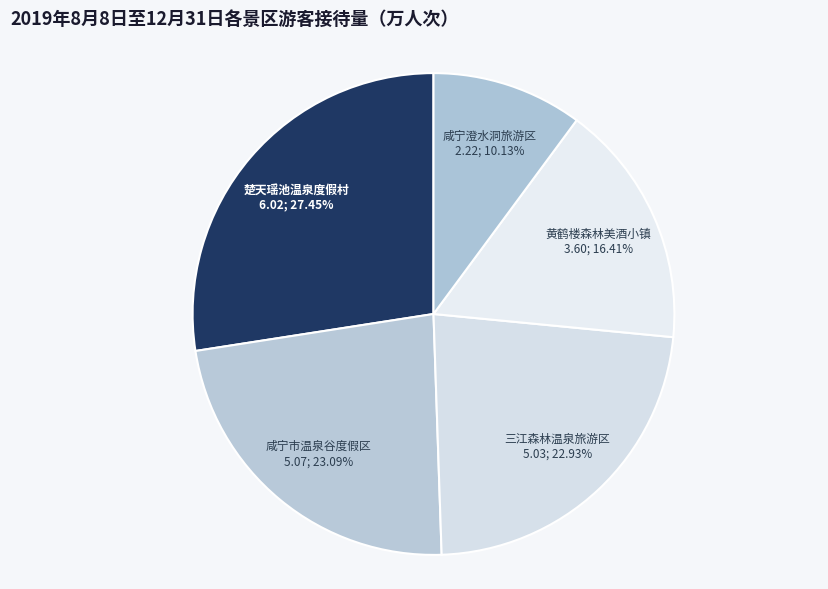

How many slices are in this pie chart?

5